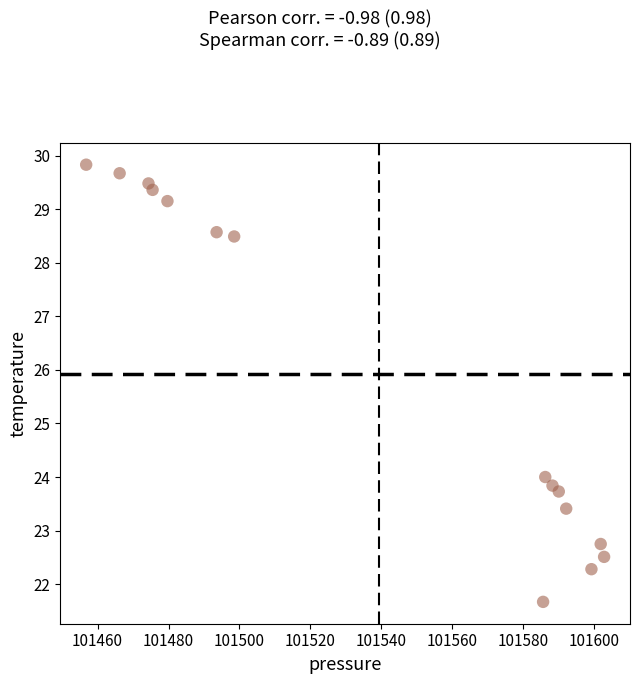

What Y value in the scatter plot is closest to 25?

24.0